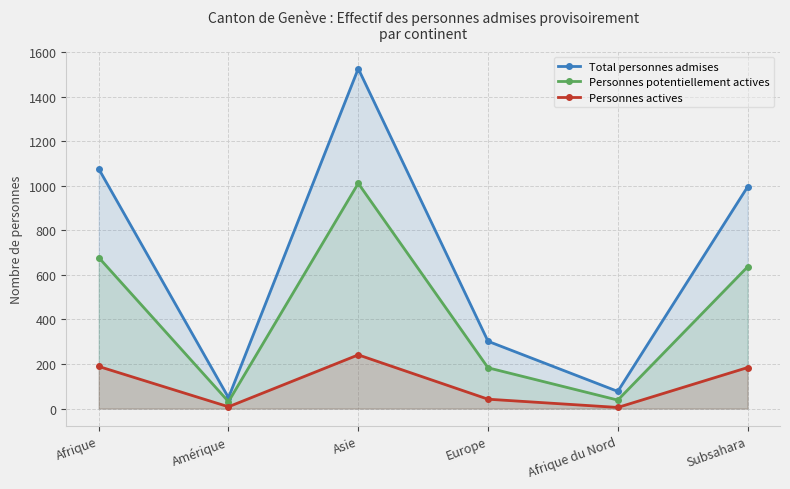

Where is the first local maximum for Personnes actives?

Asie